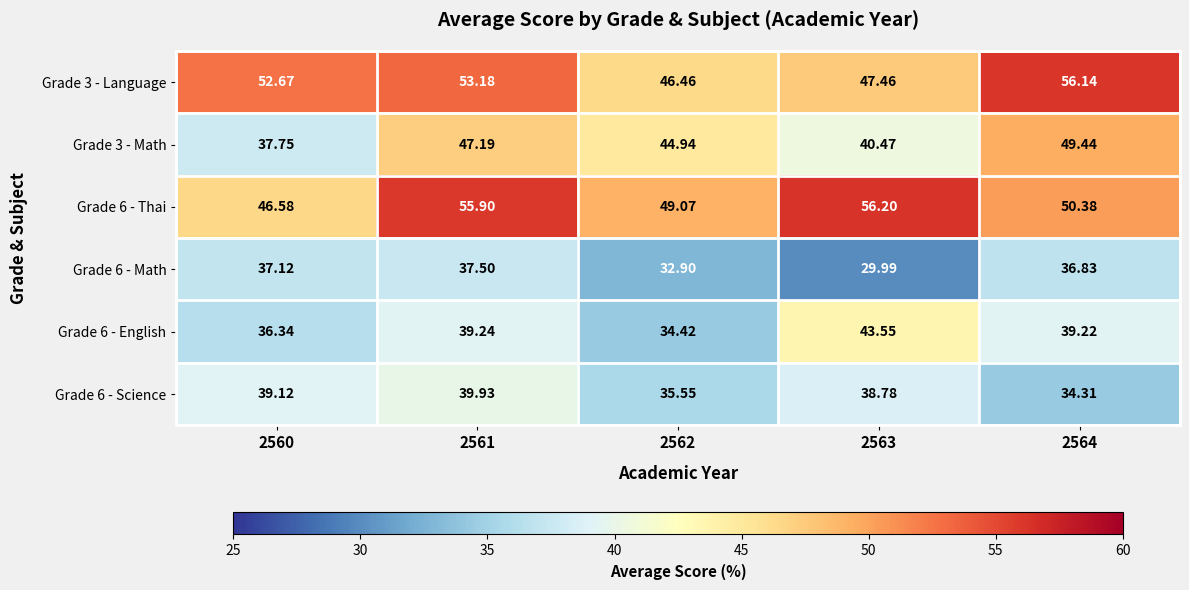

At how many categories does at least one series exceed 44?

5